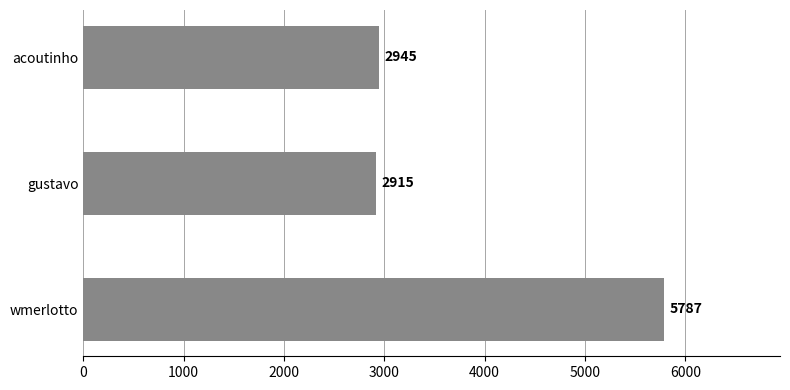

Rank the categories by value from lowest to highest.

gustavo, acoutinho, wmerlotto